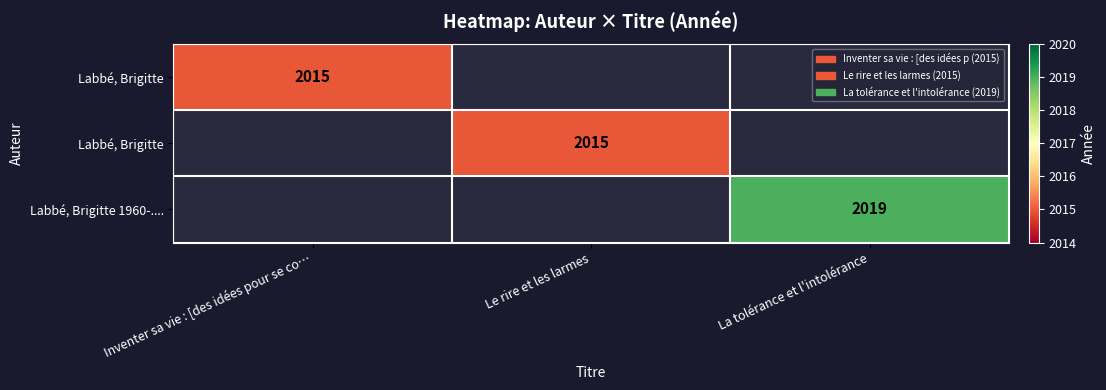

Between Inventer sa vie : [des idées pour se co… and Le rire et les larmes, which is larger?

Le rire et les larmes